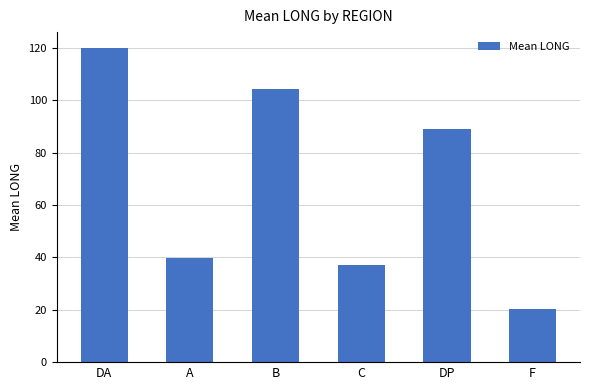

List the labels in order of value, smallest first.

F, C, A, DP, B, DA